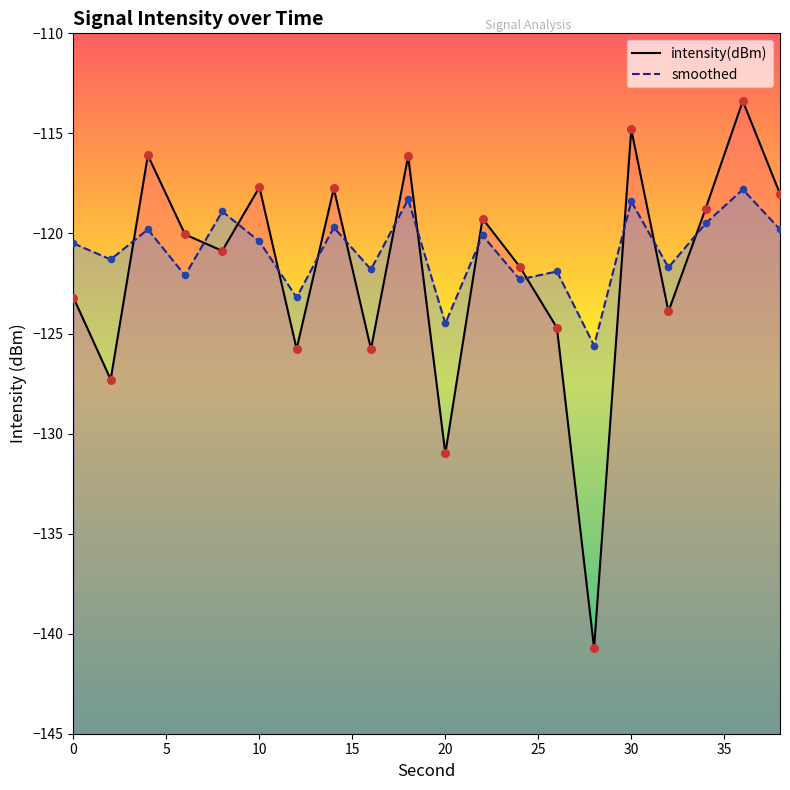

Which series reaches the minimum Y coordinate?

intensity(dBm)